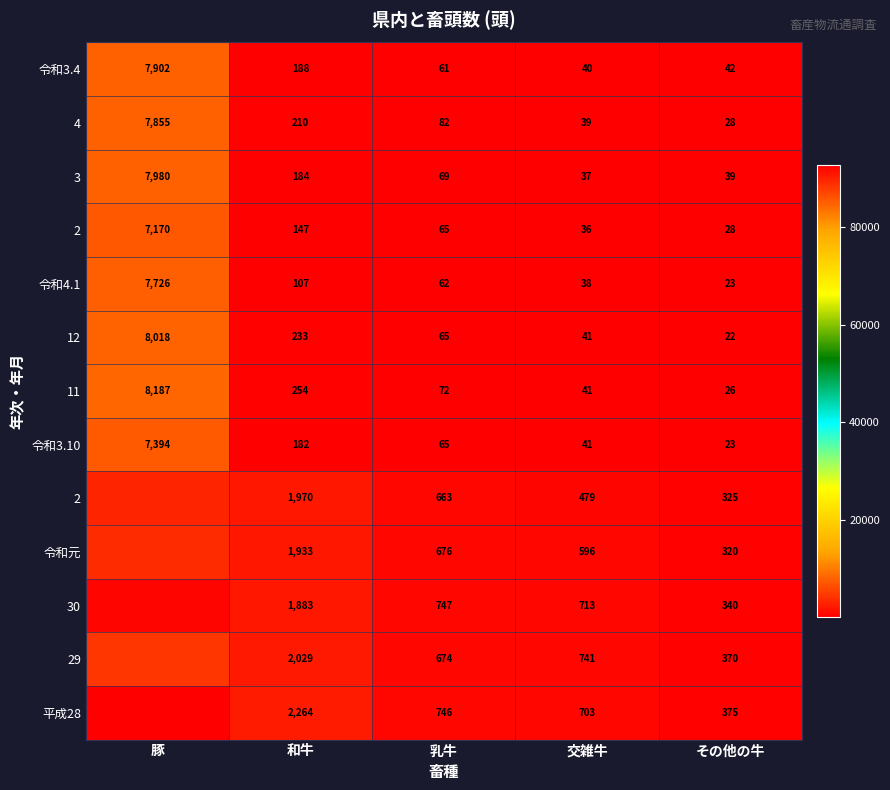

Which category has the highest value across all series?

豚